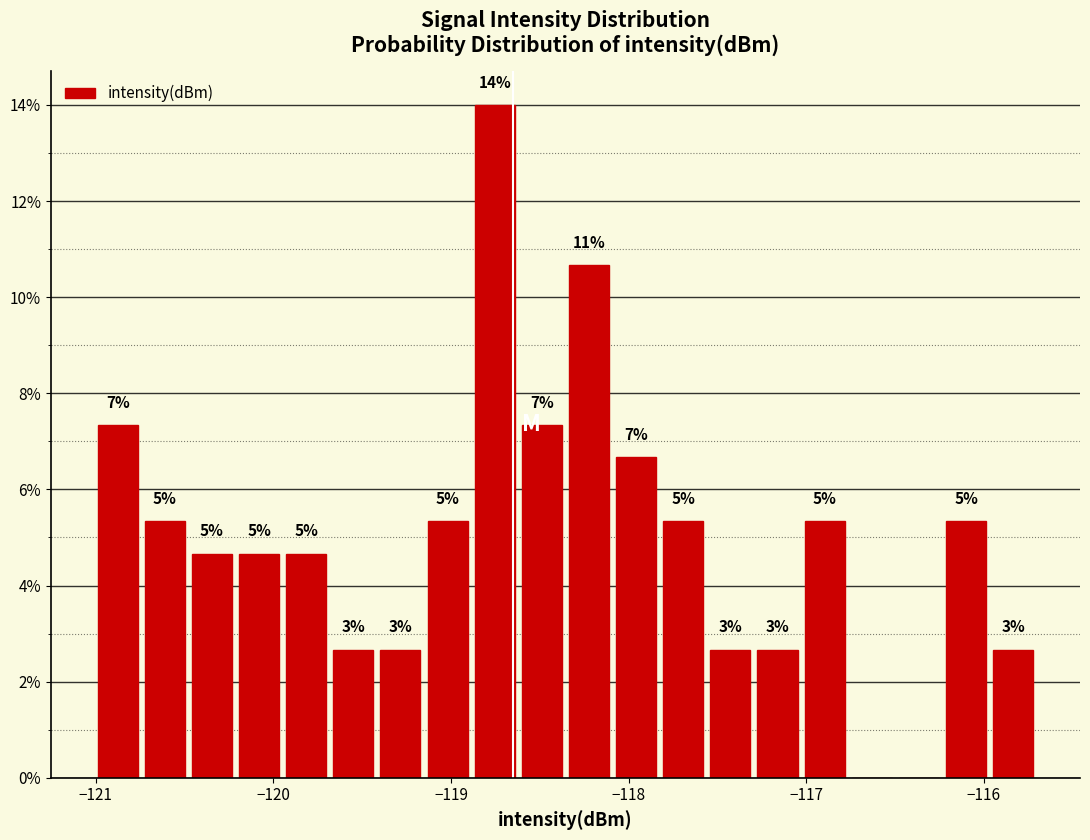

Around what value on the x-axis is the tallest bar? Give the approximate position of its centre, as read against the axis.

-118.8